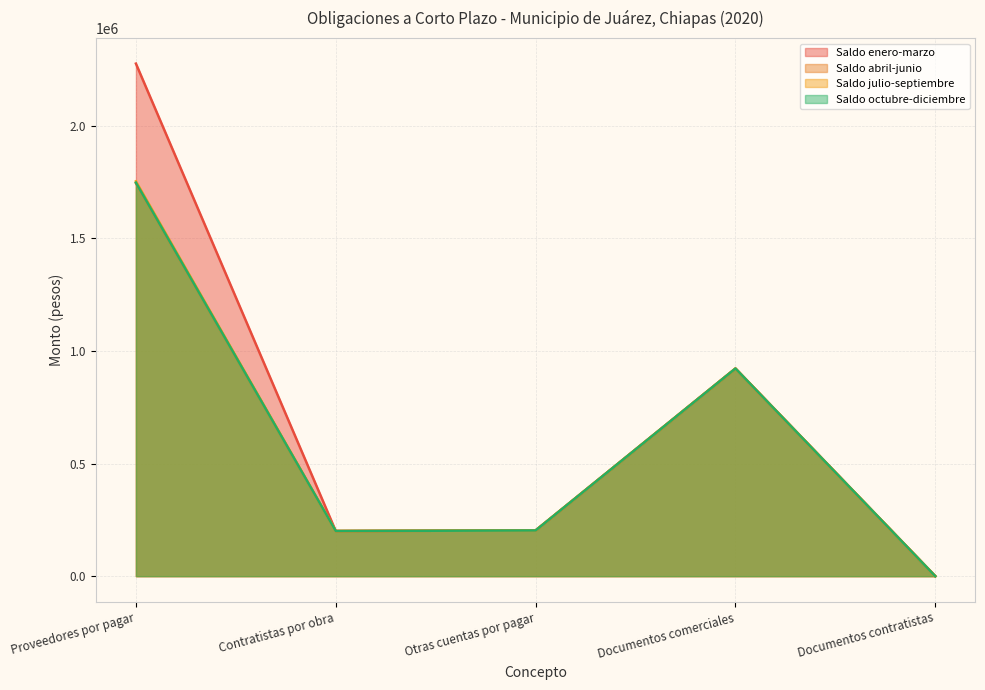

Which series has the largest total across all categories?

Saldo enero-marzo